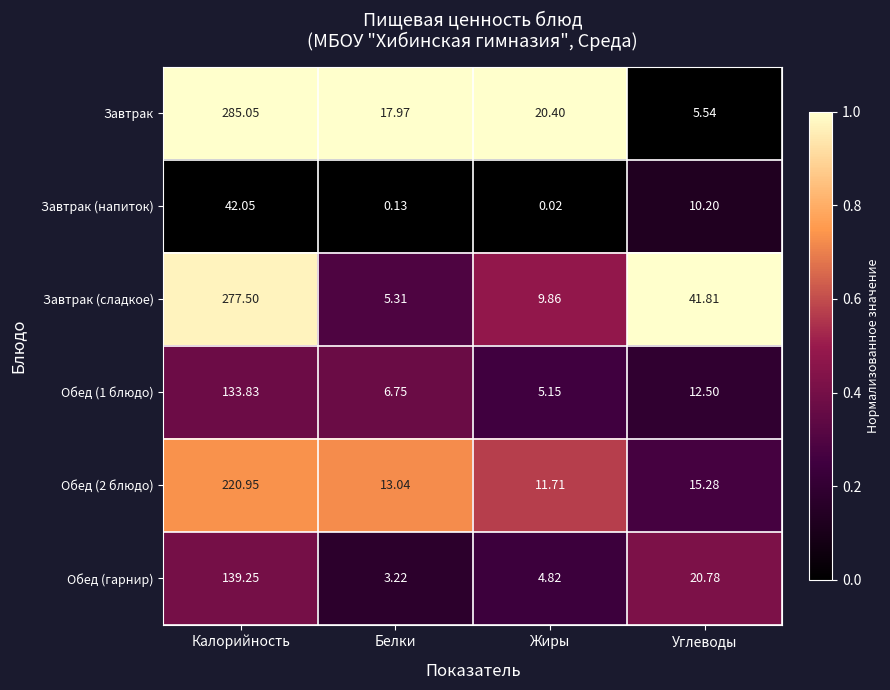

Which category has the highest value in the Завтрак (напиток) series?

Калорийность